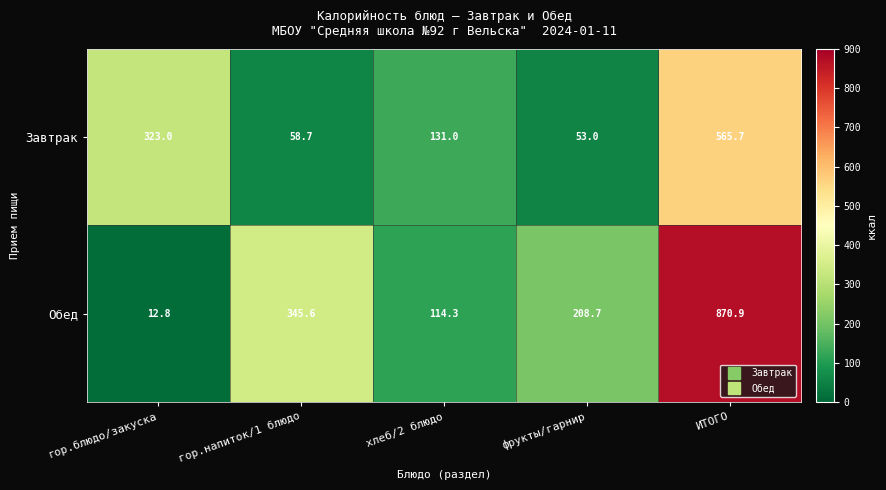

True or false: Завтрак has a value of 565.7 at ИТОГО.

True